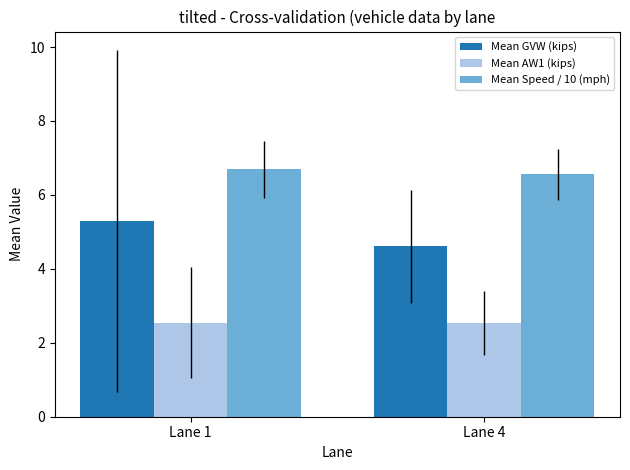

What is the value of the Mean AW1 (kips) bar at the 1st from the left?

2.5